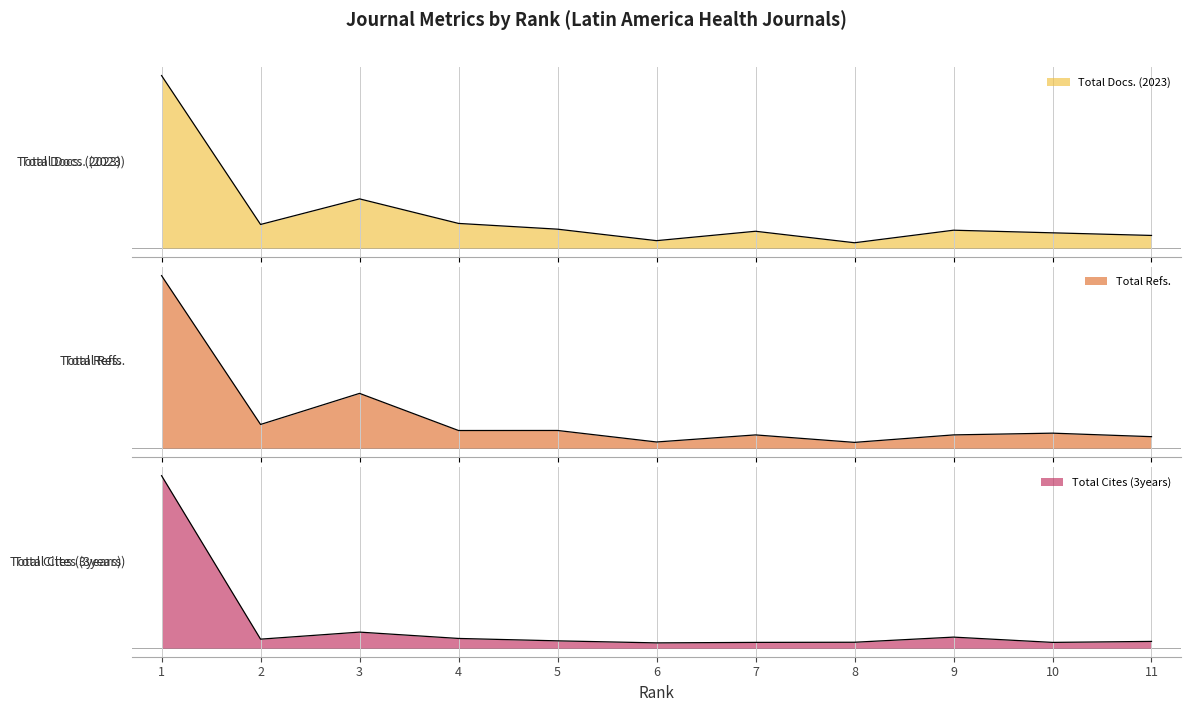

Is it true that Total Docs. (2023) equals 42 at 3?

False